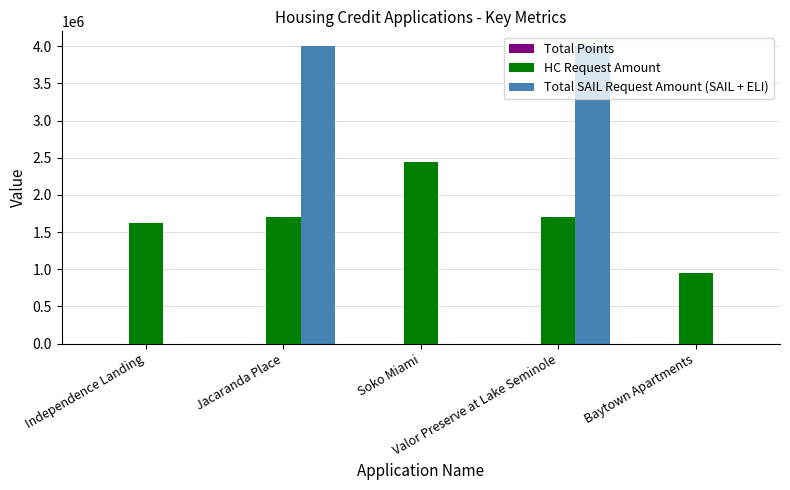

What is the sum of all Total SAIL Request Amount (SAIL + ELI) values?

8000000